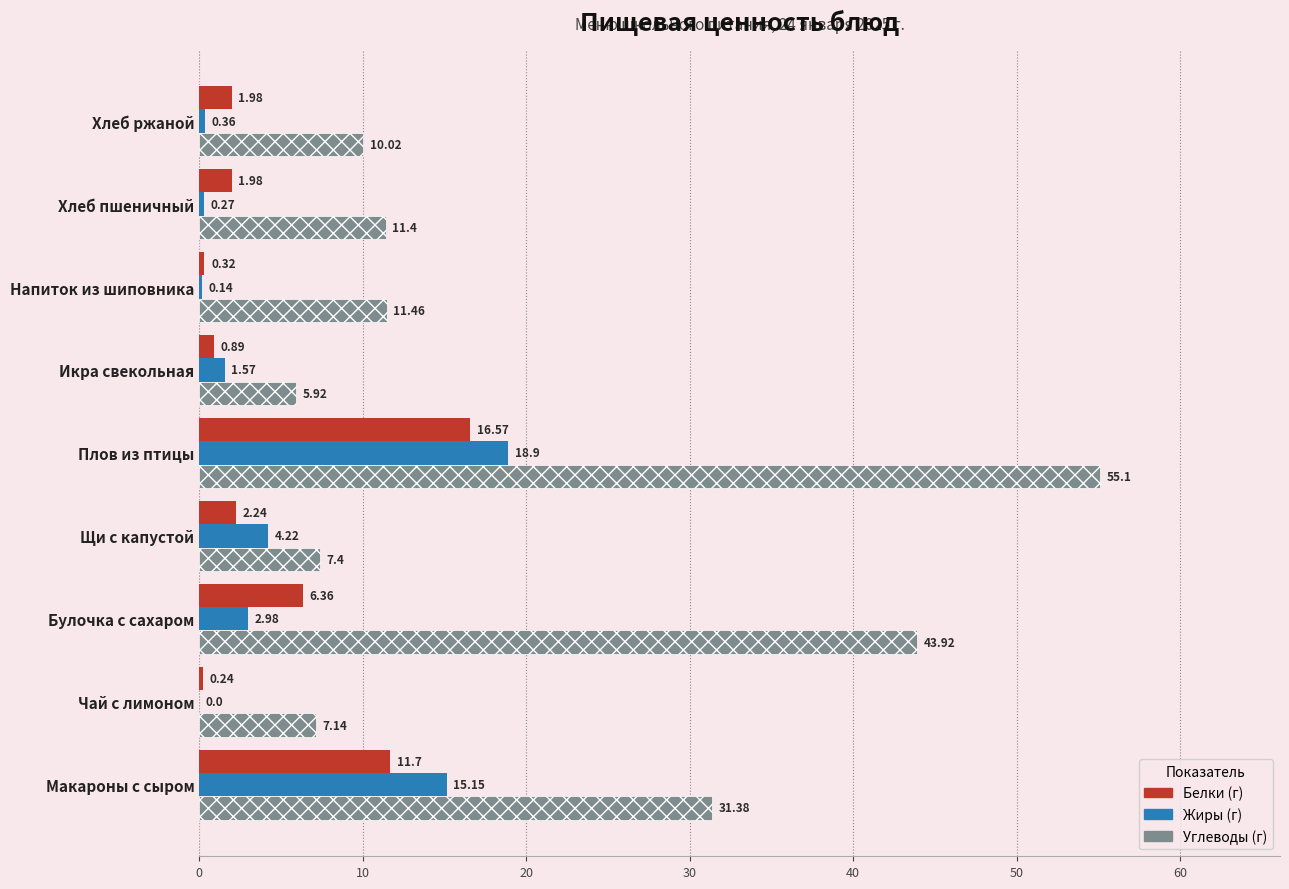

At which category is the sum across all series the highest?

Плов из птицы